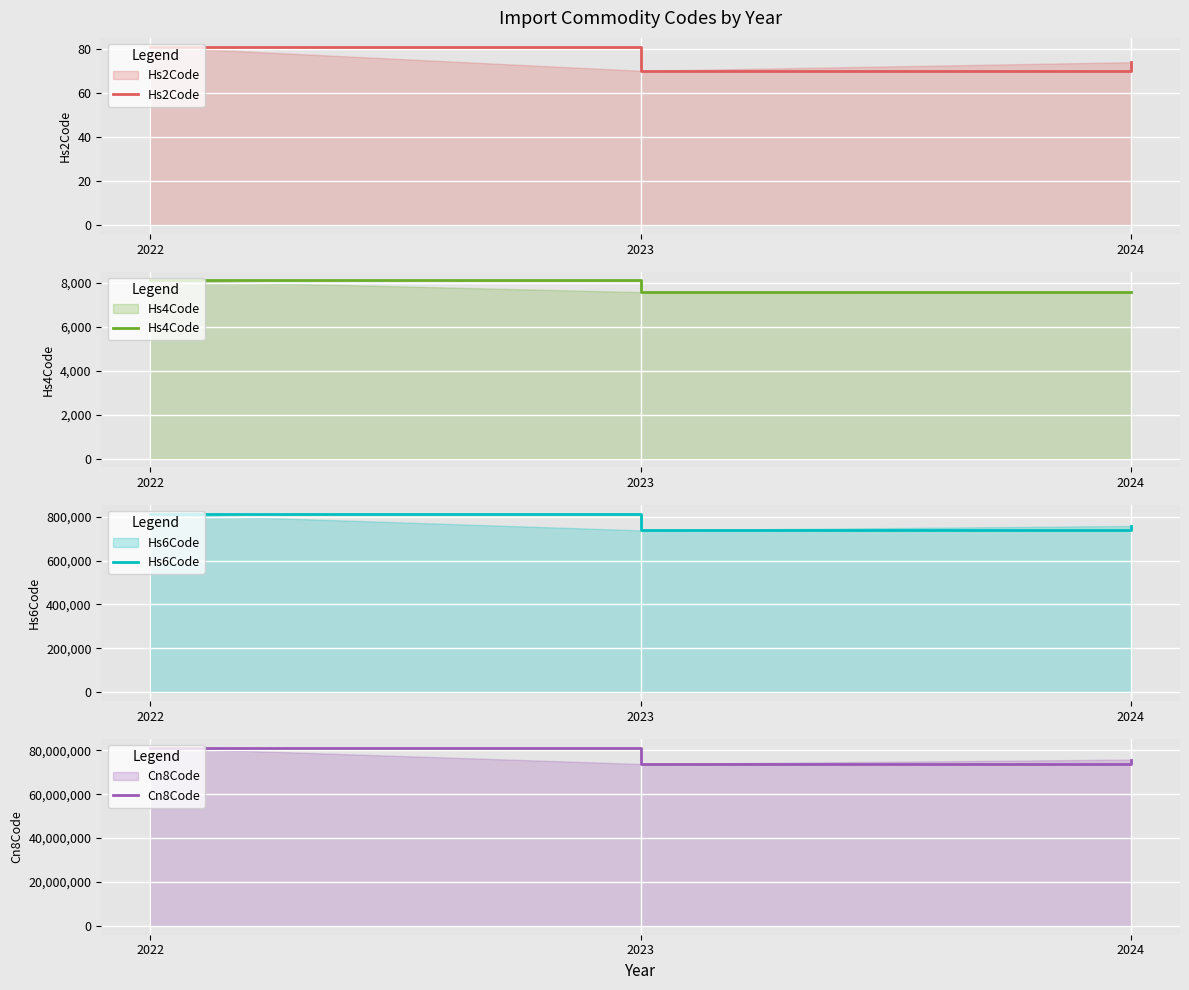

Is the value of Hs6Code at 2024 greater than the value of Hs4Code at 2023?

Yes